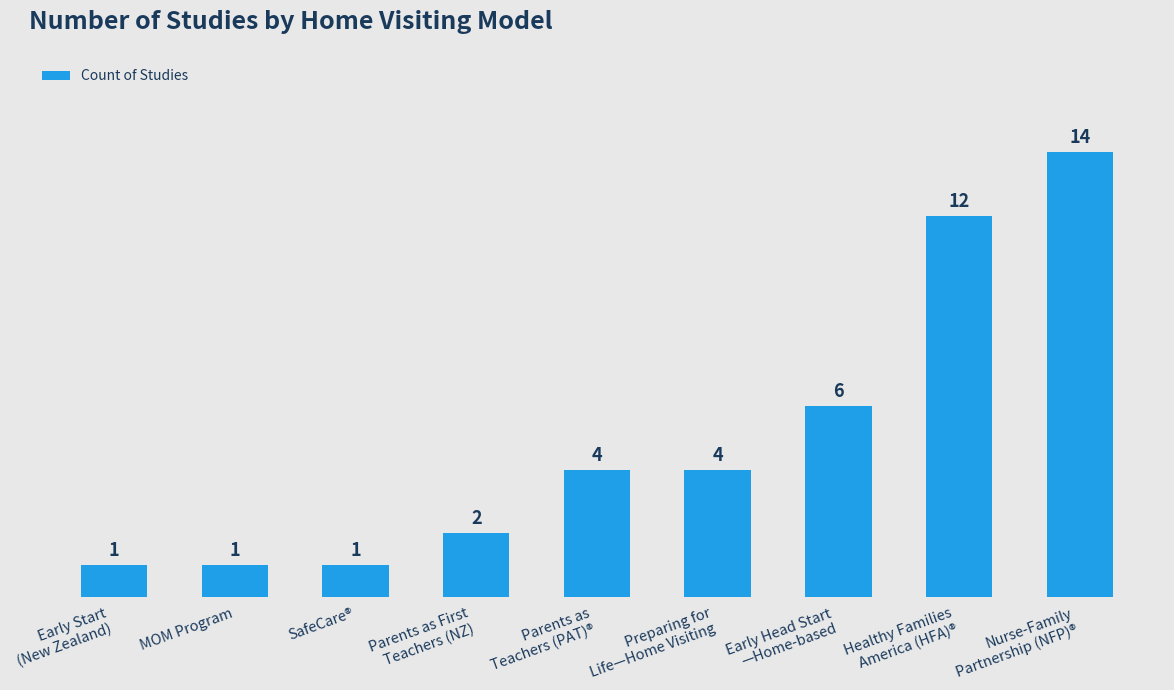

Is it true that the value at Preparing for
Life—Home Visiting is 6?

False